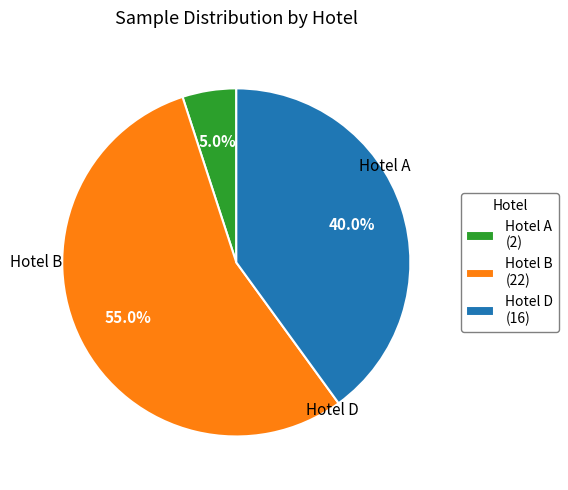

Rank the categories by value from highest to lowest.

Hotel B (22), Hotel D (16), Hotel A (2)